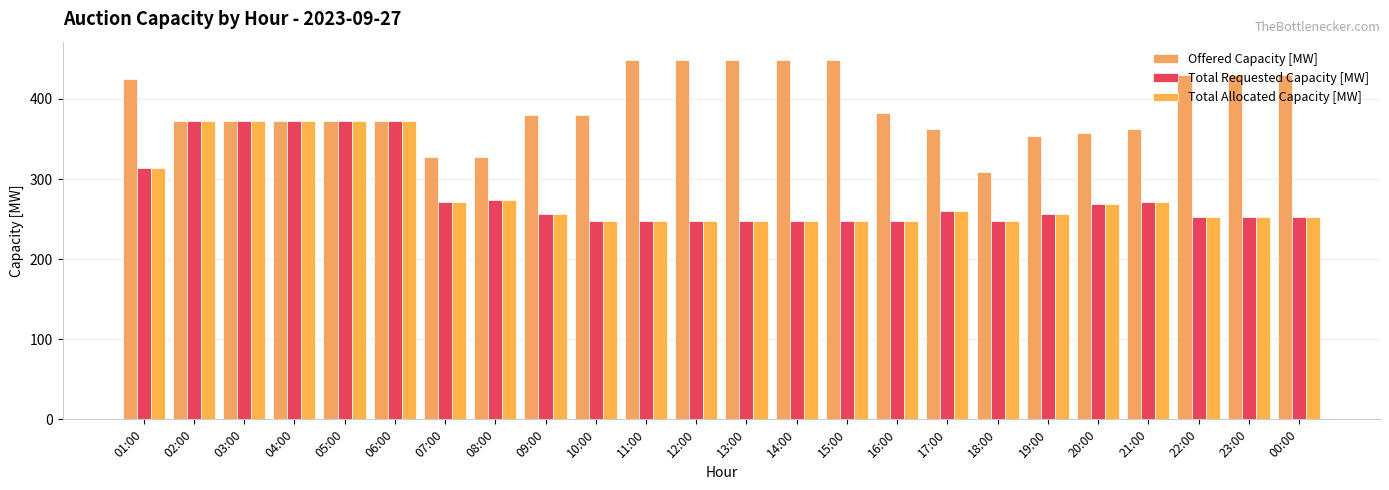

What is the value of the Offered Capacity [MW] bar at the 15th from the left?

449